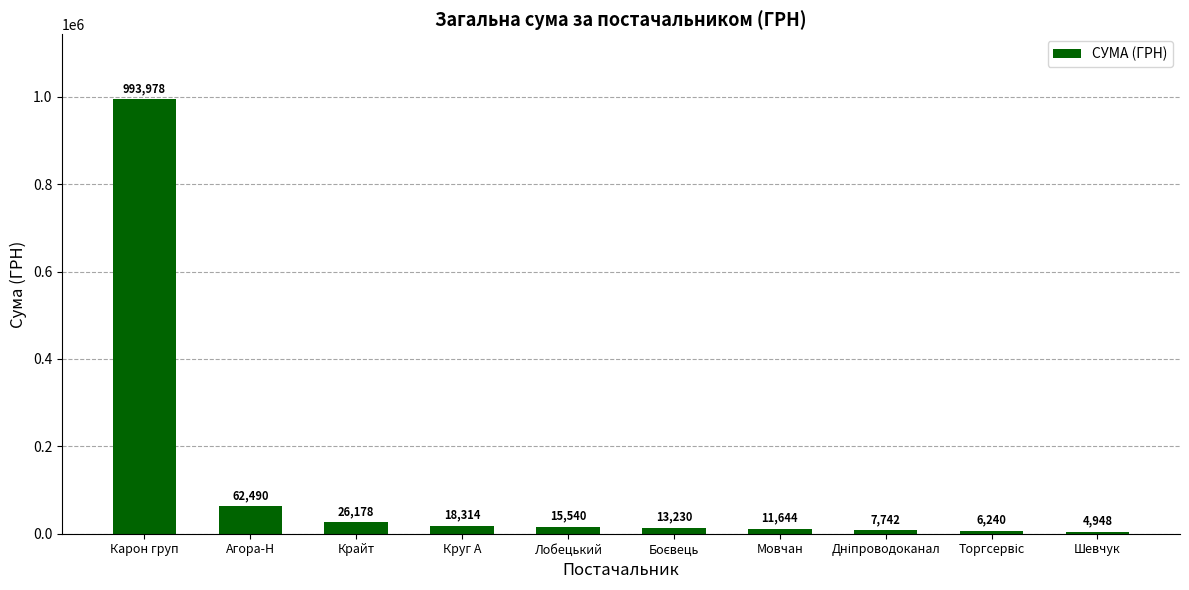

The chart shows a value of 62490.1 at Агора-Н. True or false?

True